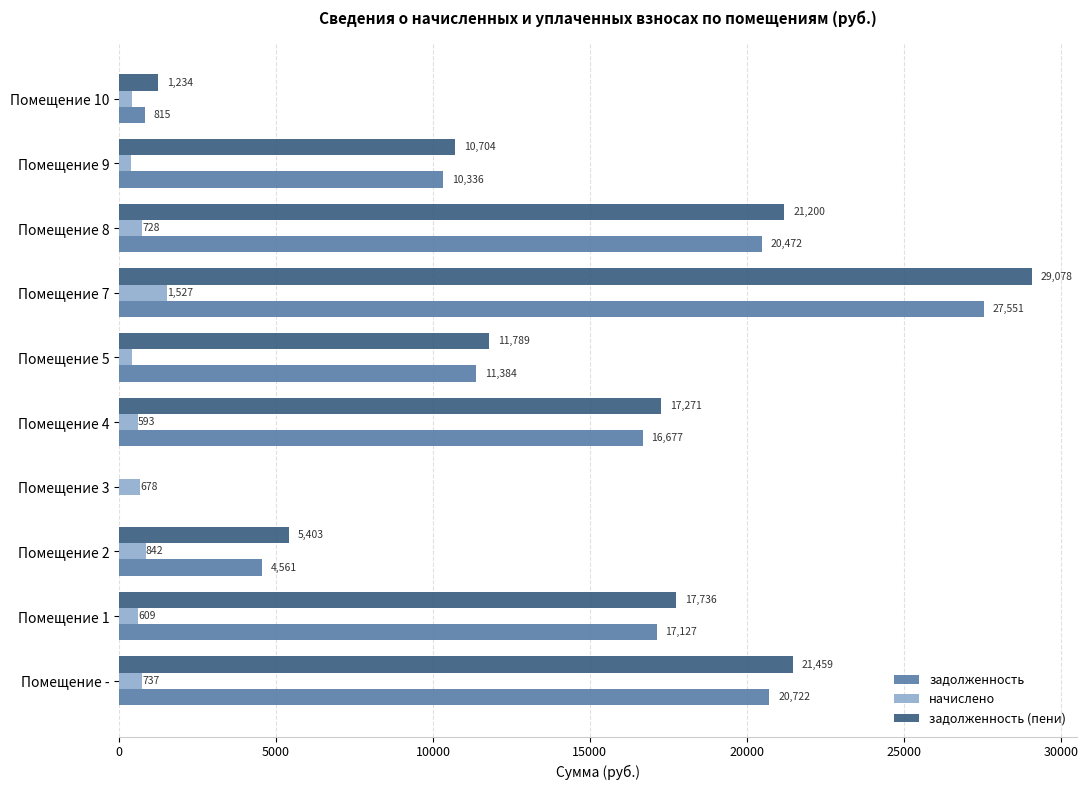

Where is задолженность nearest to the value 13775?

Помещение 5